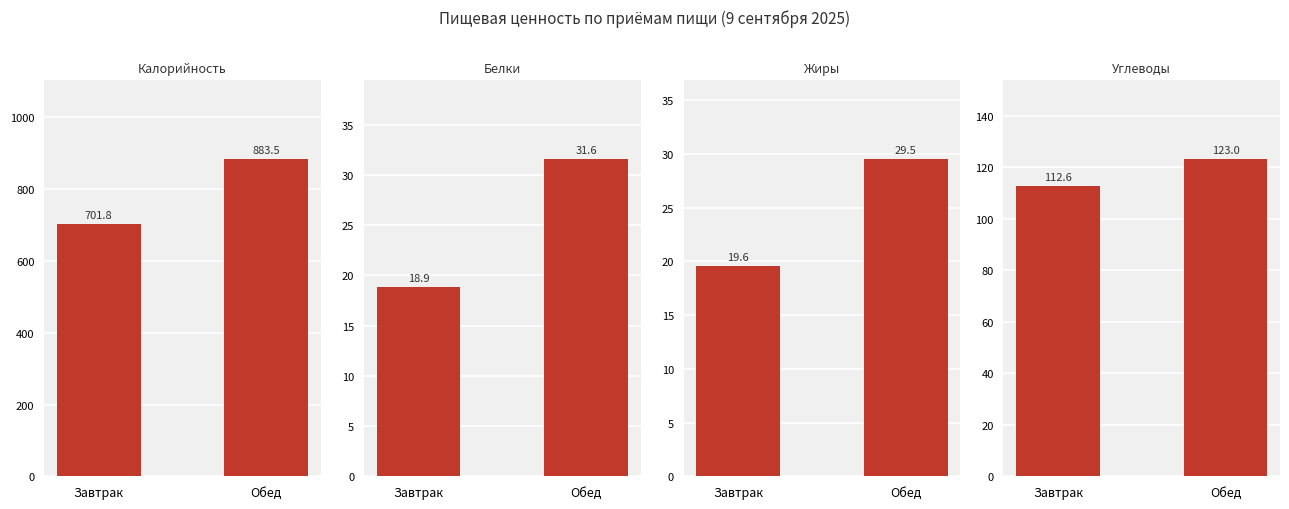

Reading left to right, extract all data points from this chart.

Калорийность: 701.8	883.5
Белки: 18.9	31.6
Жиры: 19.6	29.5
Углеводы: 112.6	123.0